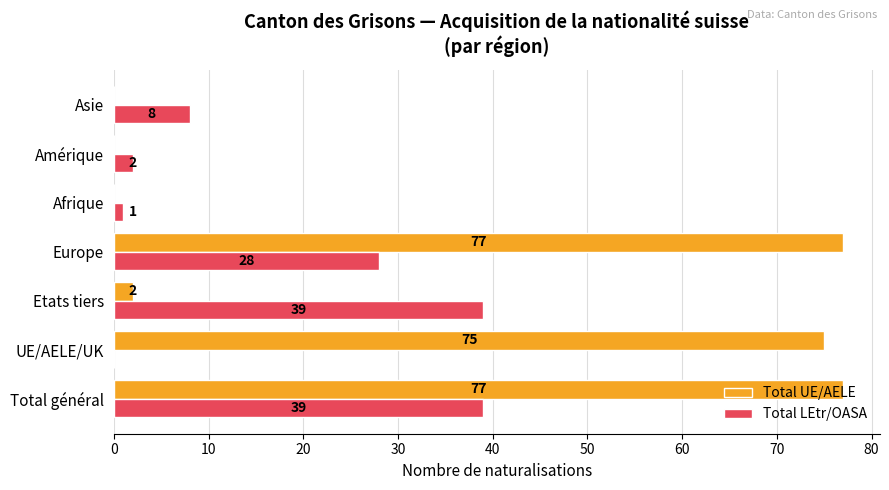

Where is Total LEtr/OASA nearest to the value 19?

Europe